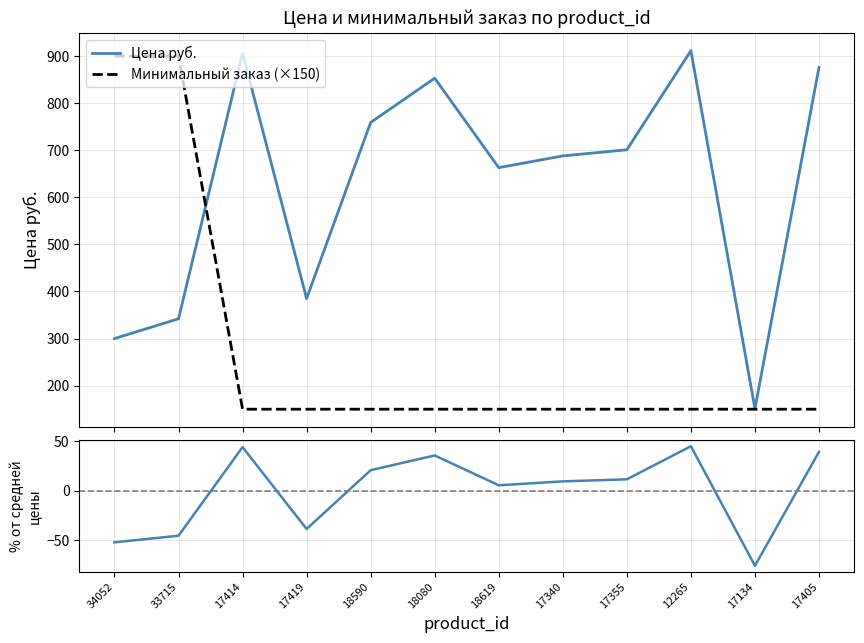

What is the average value of the Минимальный заказ (×150) series?

275.0